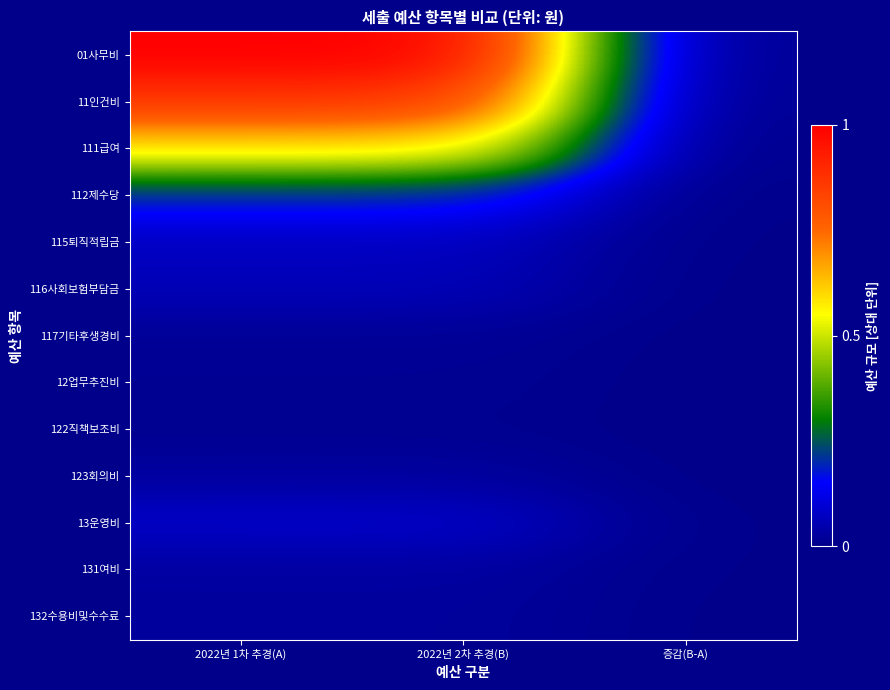

Which has a higher value, 증감(B-A) or 2022년 2차 추경(B)?

2022년 2차 추경(B)